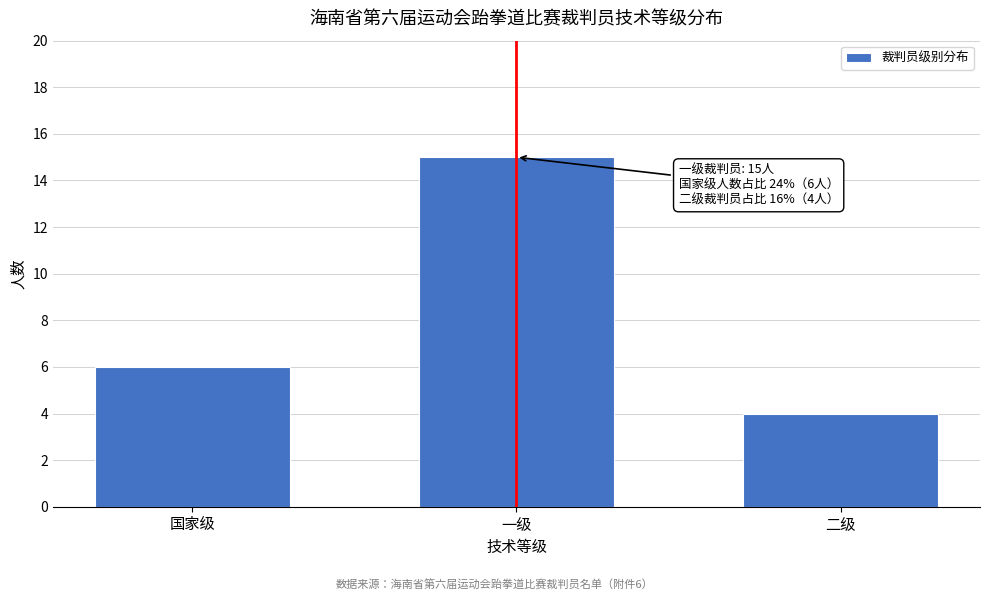

Reading right to left, extract all data points from this chart.

二级=4	一级=15	国家级=6